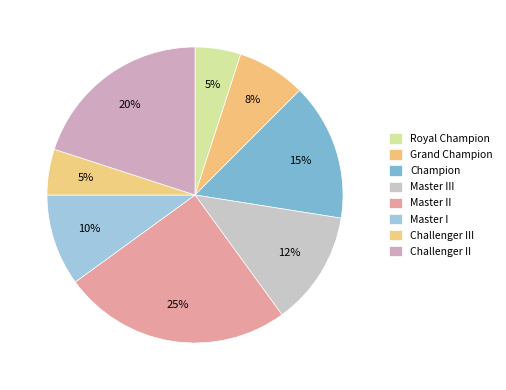

Between Challenger III and Master I, which is larger?

Master I